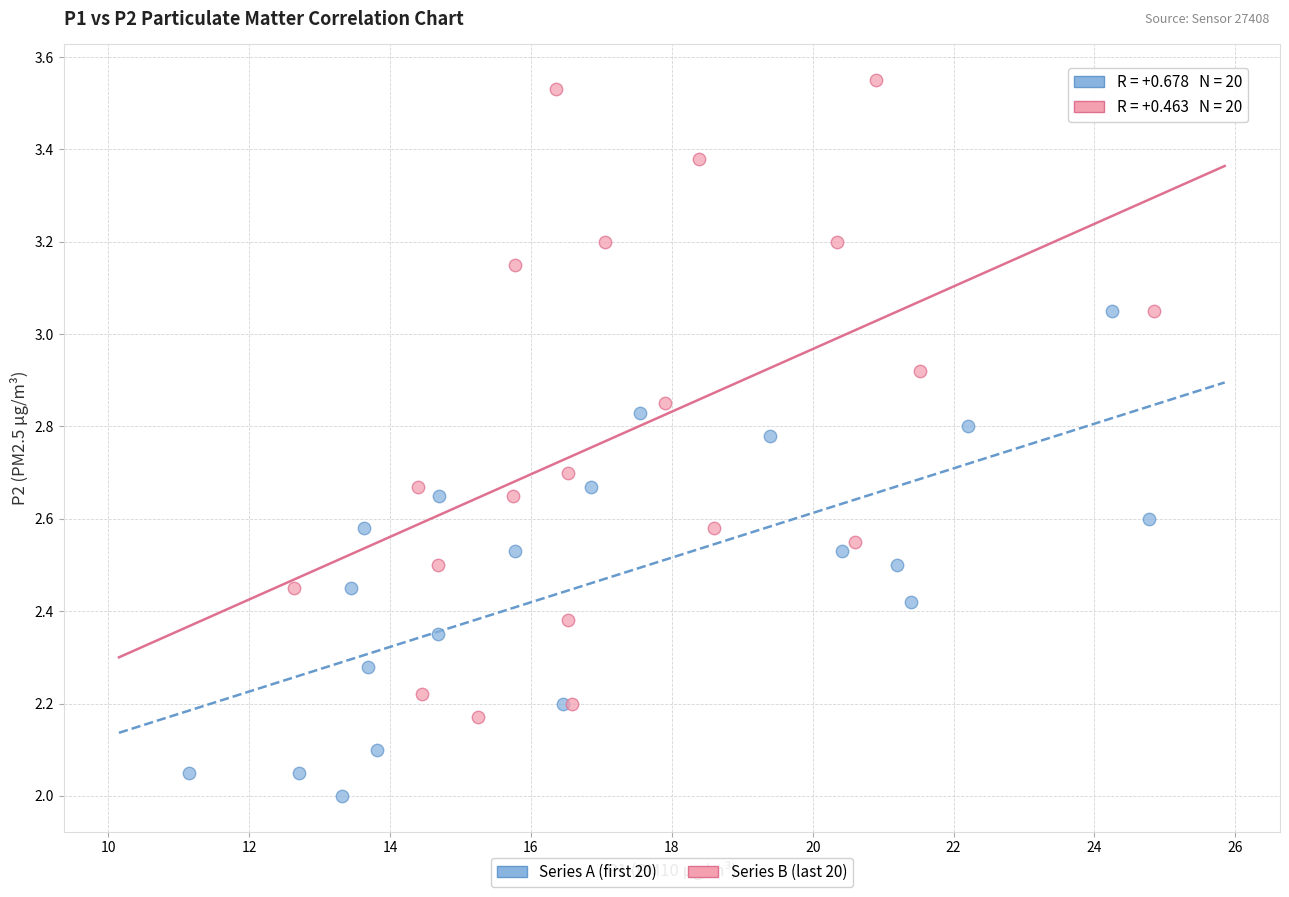

Which series contains the lowest Y value?

Series A (first 20)